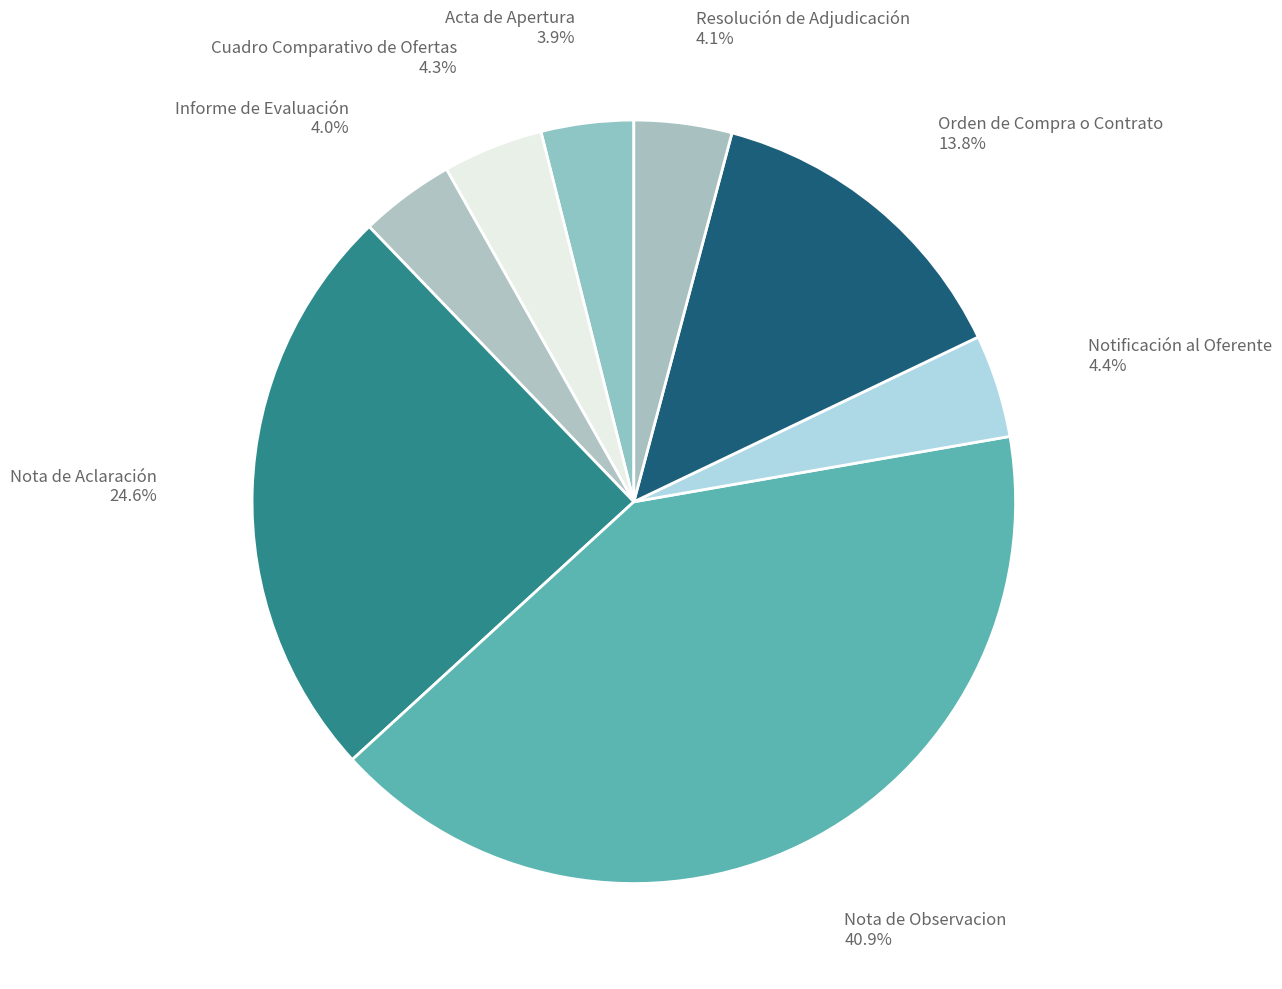

True or false: Cuadro Comparativo de Ofertas accounts for 14% of the total.

False